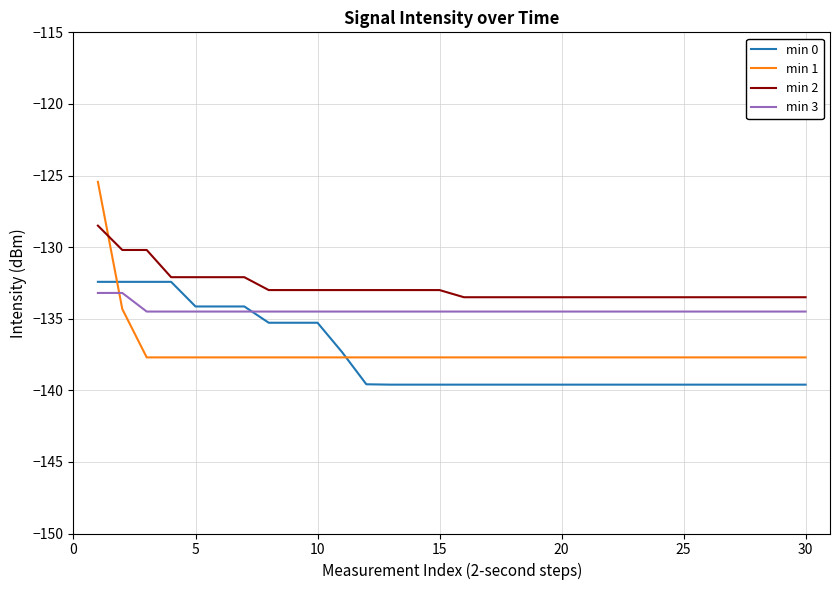

Which series has the largest range (max minus min)?

min 1